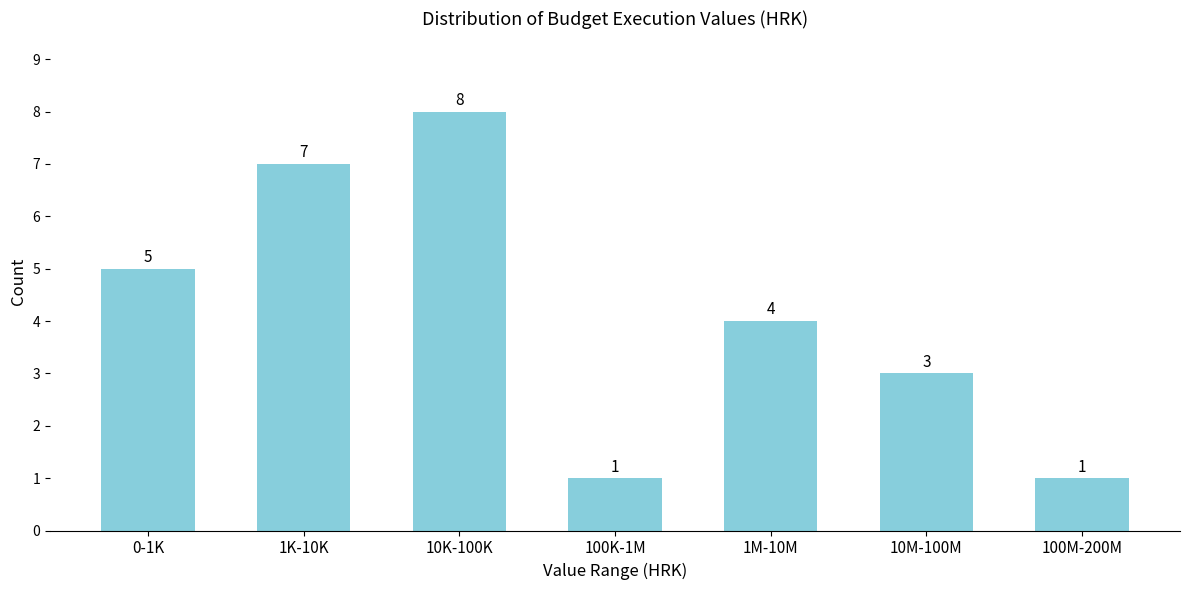

Reading left to right, list all the values displayed in this chart.

5	7	8	1	4	3	1